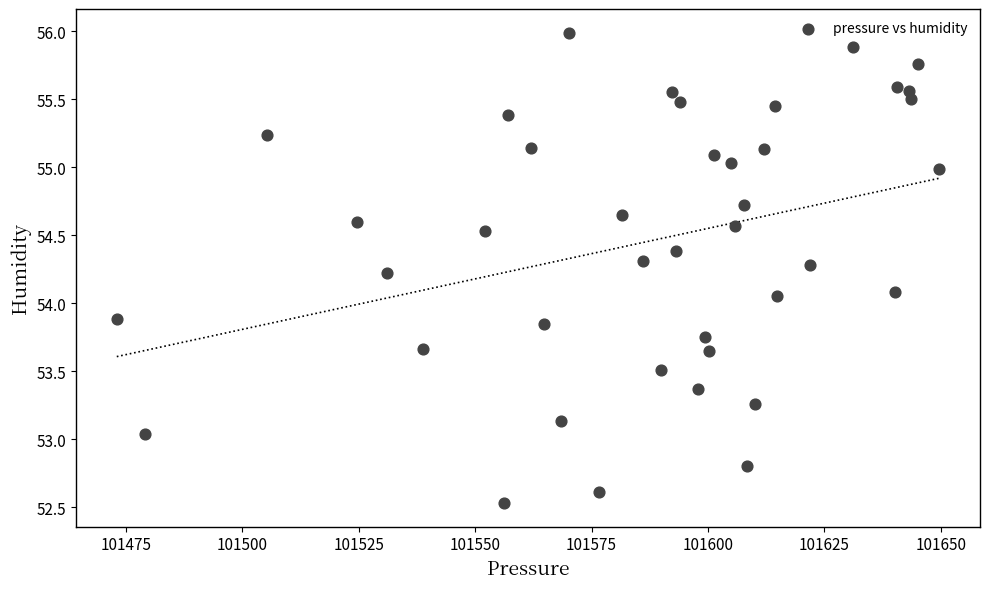

What is the range of Y values (max minus min)?

3.5